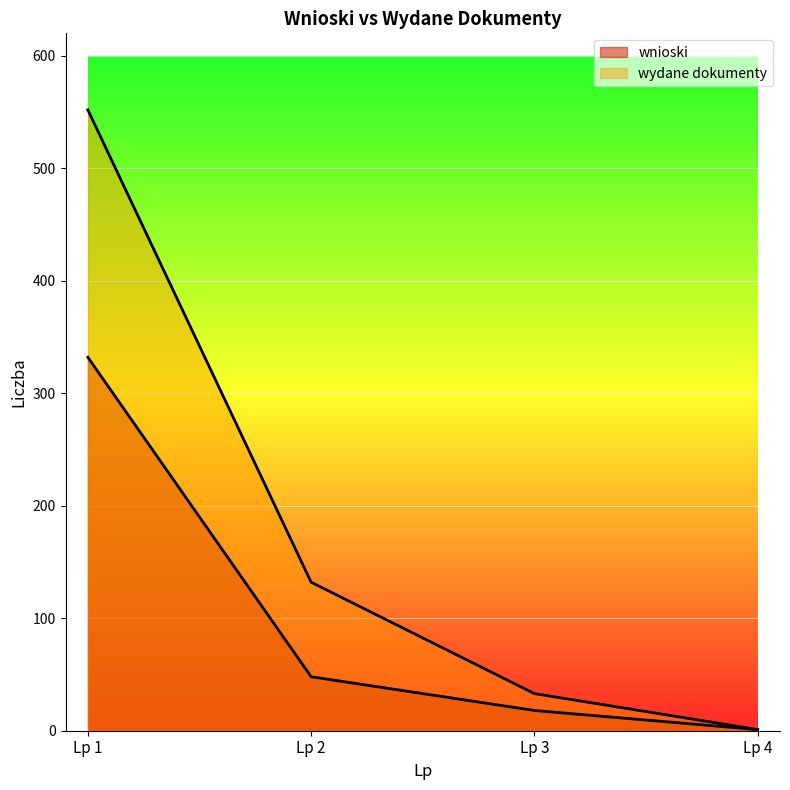

Count the number of data series in this chart.

2